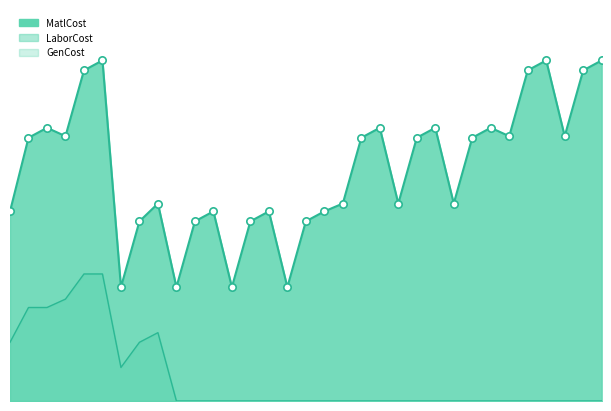

Which series has the largest total across all categories?

MatlCost